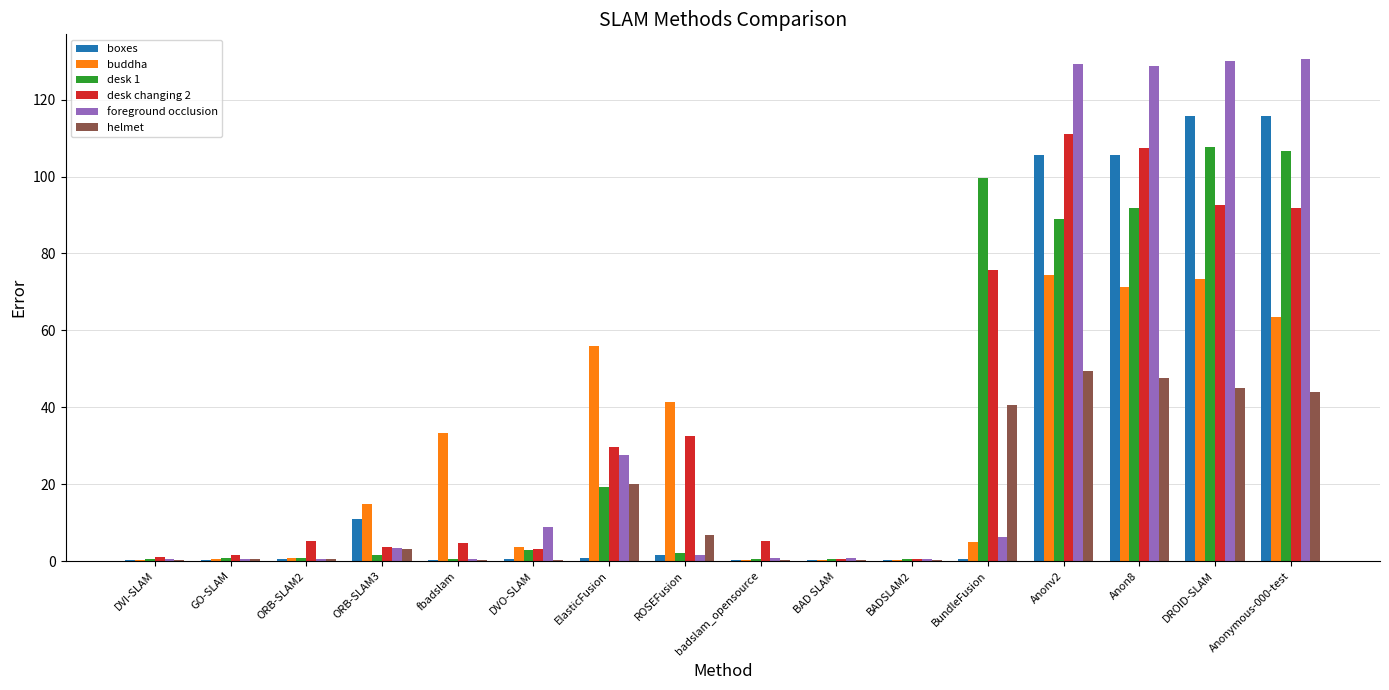

Read the desk changing 2 value at BundleFusion.

75.7